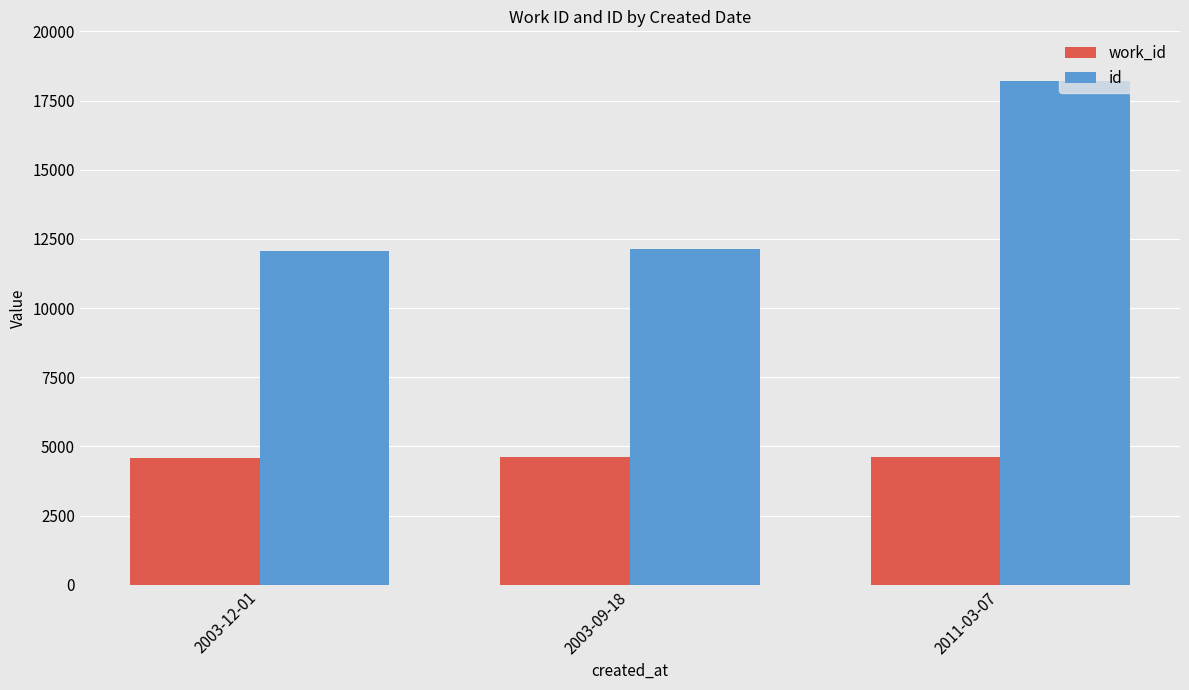

What is the spread (max minus min) of values at 2003-09-18?

7524